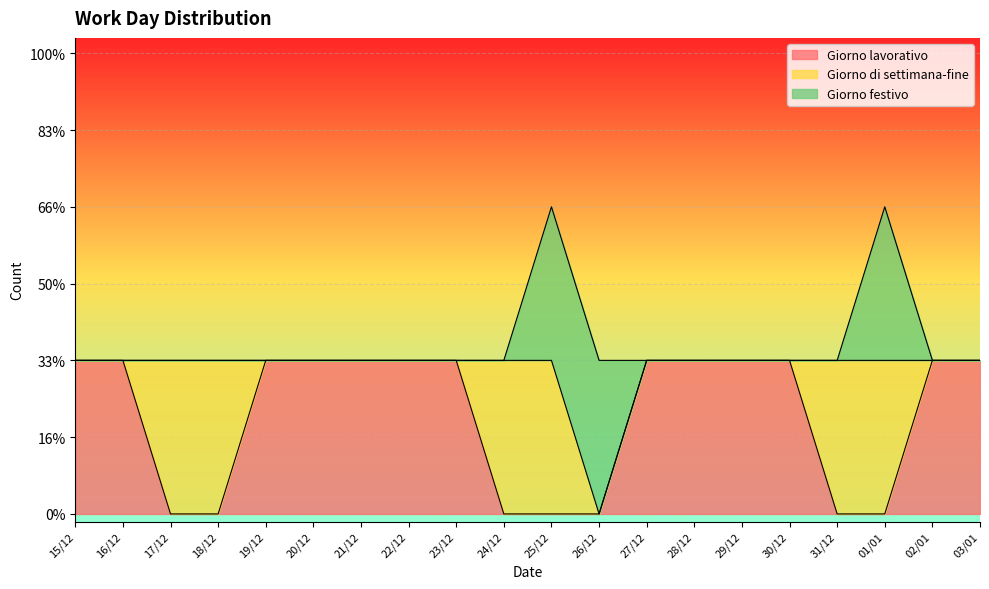

What is the difference between the second highest and minimum values in the Giorno di settimana-fine series?

1